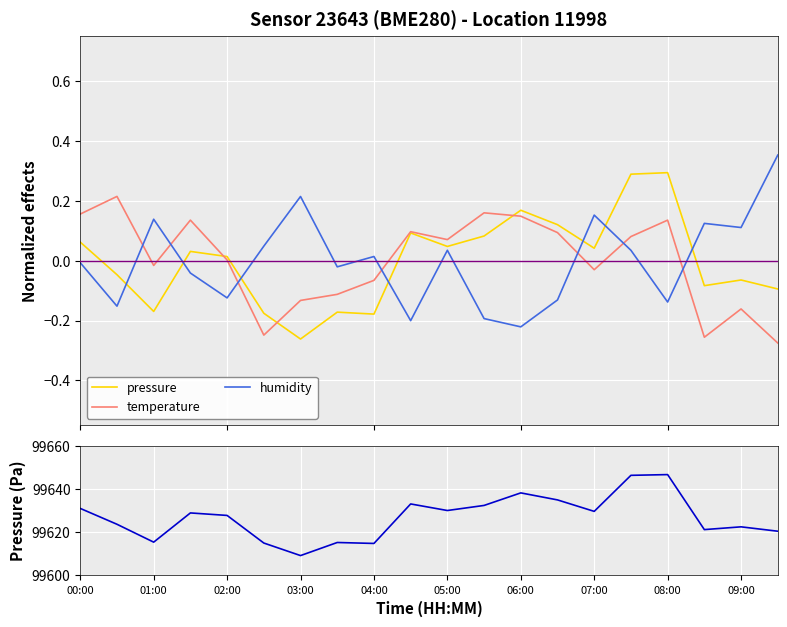

At which category is the sum across all series the highest?

08:00